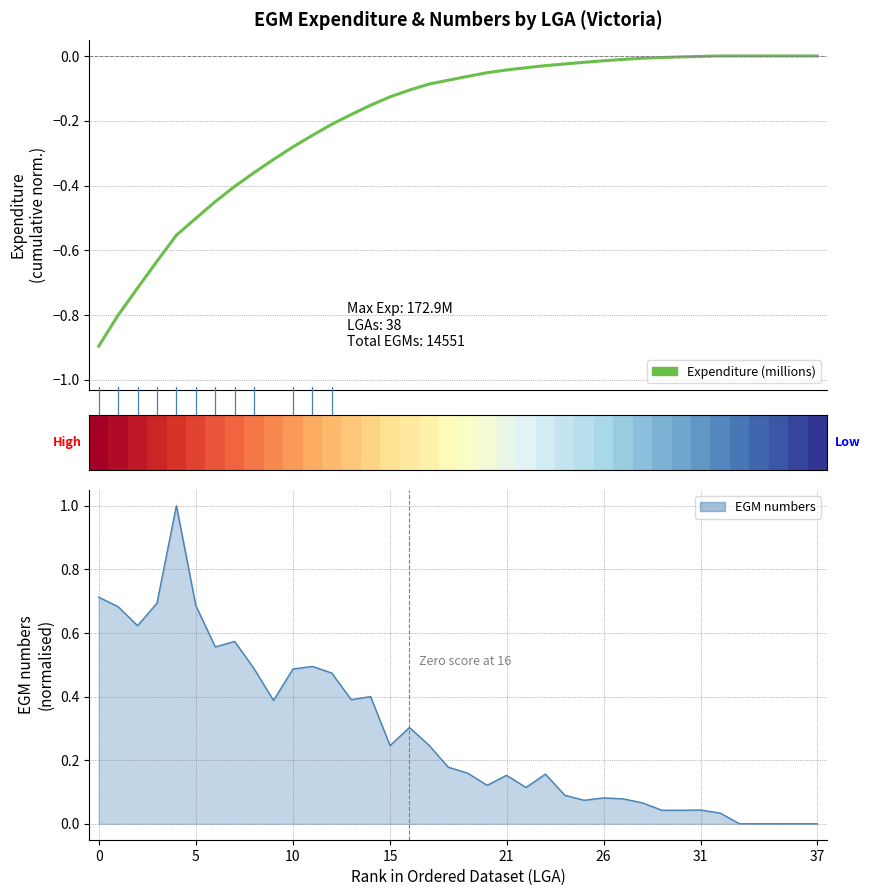

What is the label of the 7th point from the left?

31